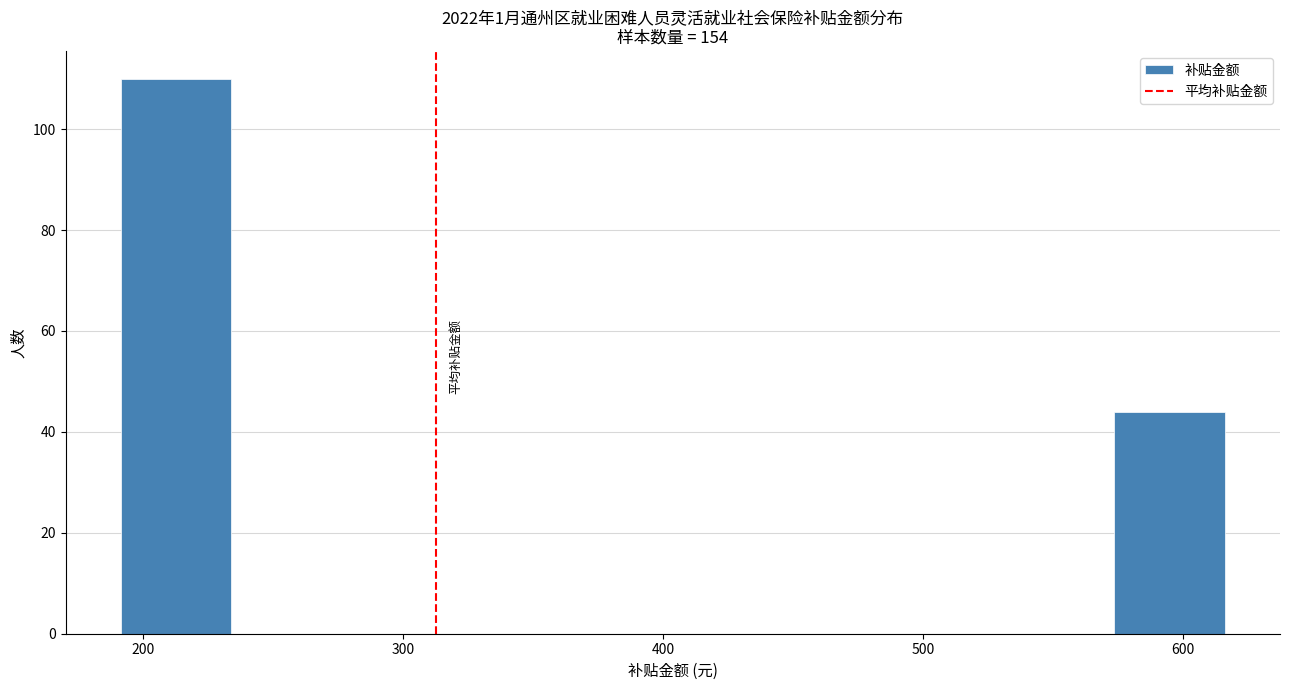

Which range on the x-axis has the tallest bar?

190 to 230